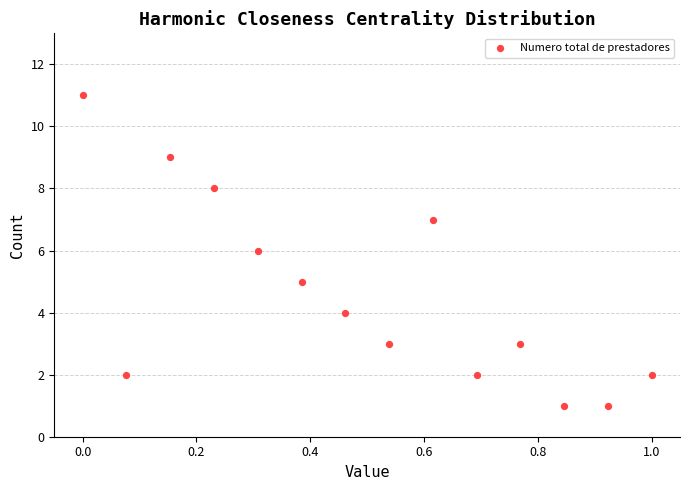

What is the range of Y values (max minus min)?

10